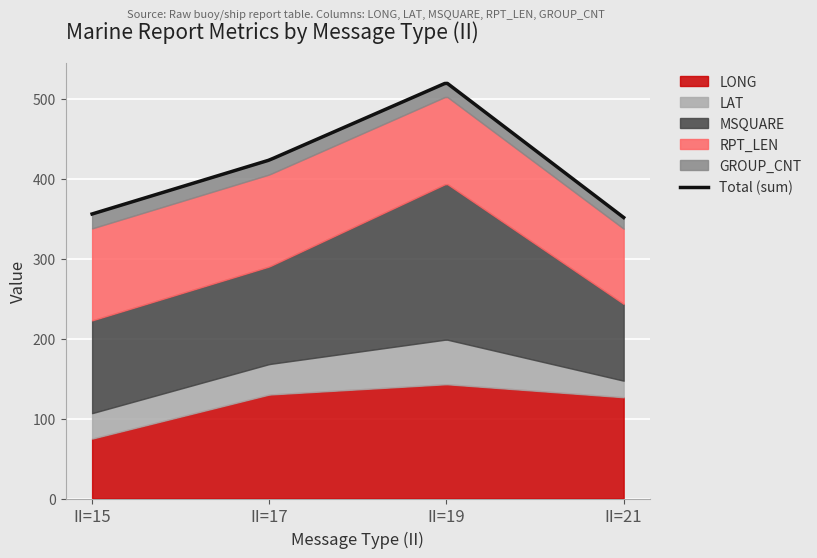

What is the average value of the RPT_LEN series?

108.2